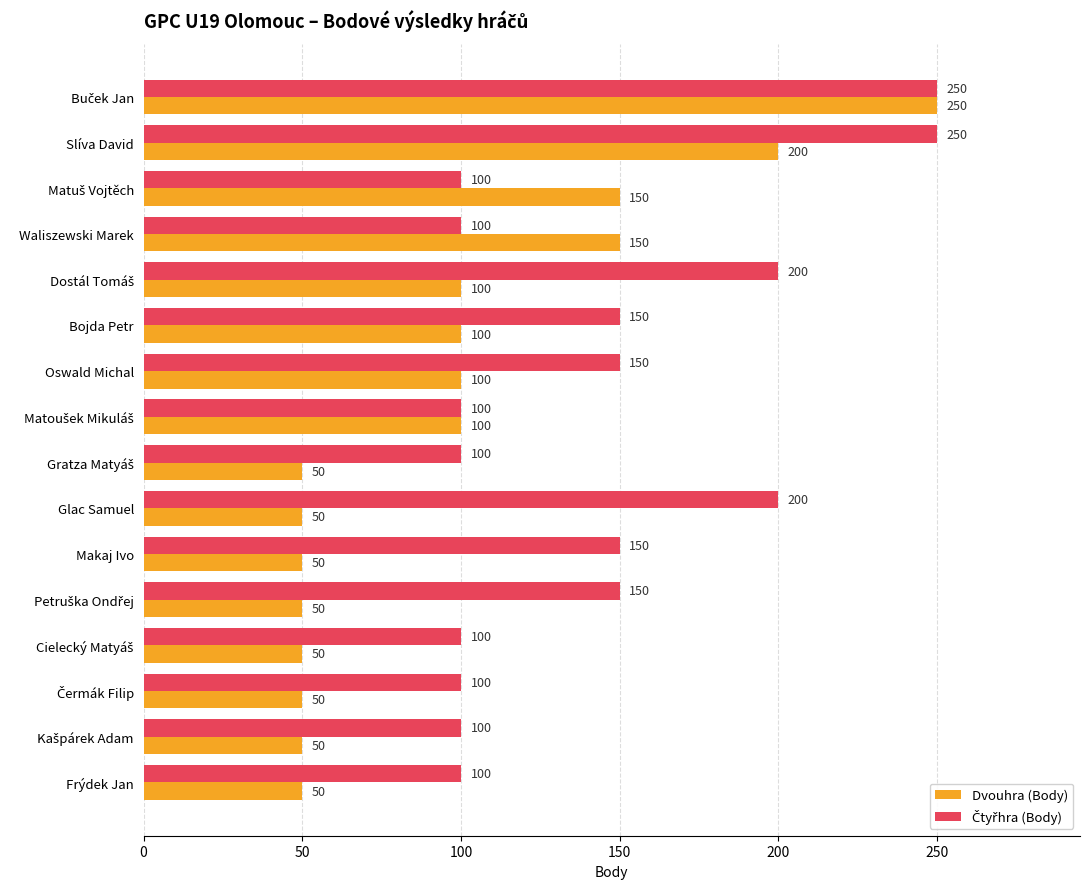

Which series has the largest range (max minus min)?

Dvouhra (Body)